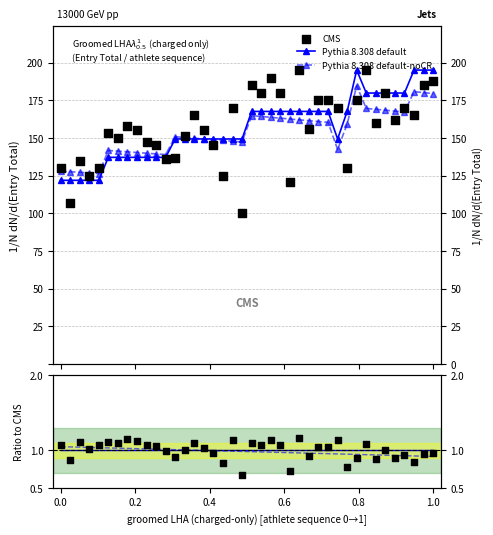

Which series reaches the maximum Y coordinate?

CMS